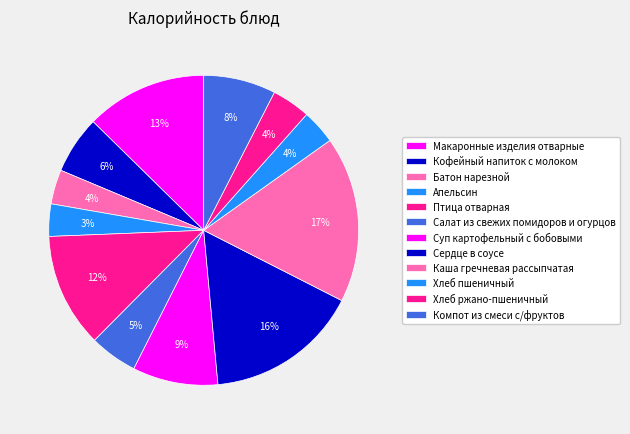

How many segments does this pie chart have?

12